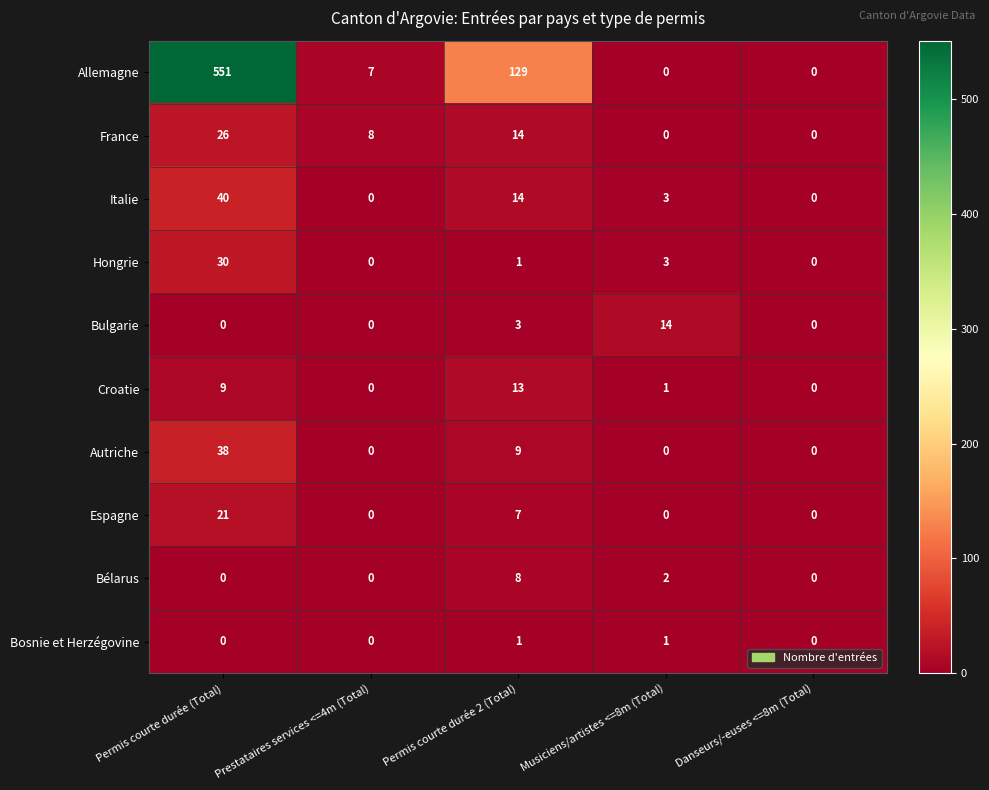

What is the difference between the maximum and second lowest values in the Italie series?

40